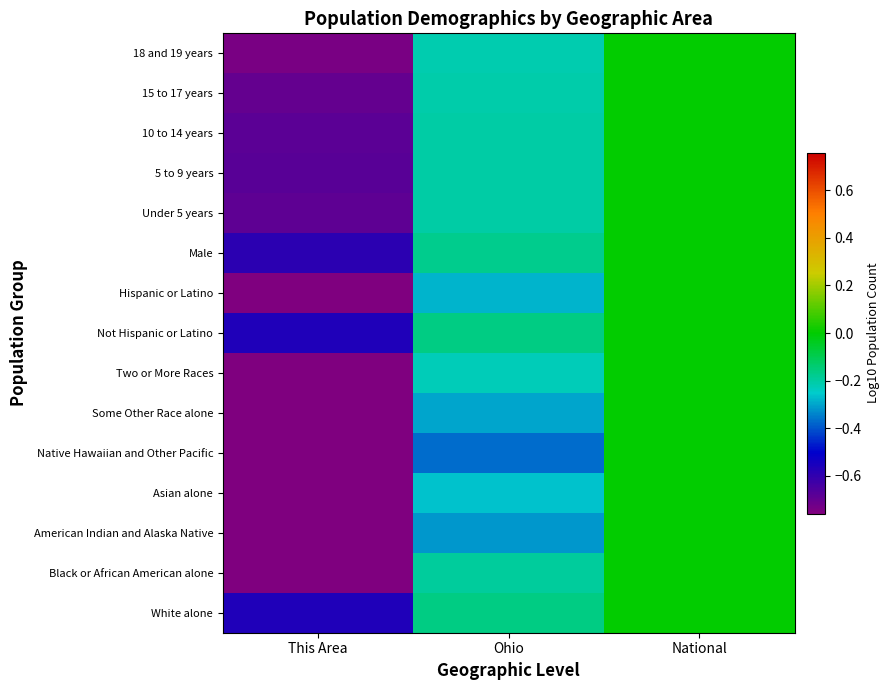

At which category is the sum across all series the highest?

National